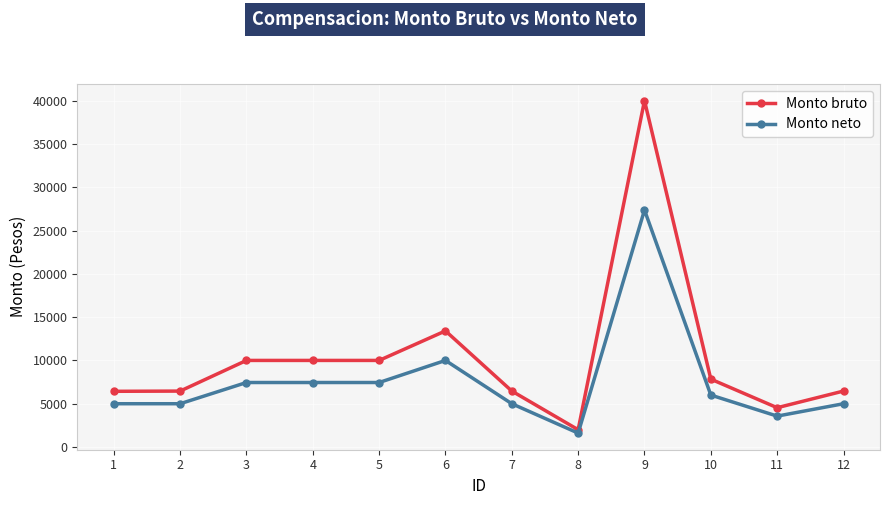

What is the sum of all Monto neto values?

90894.4